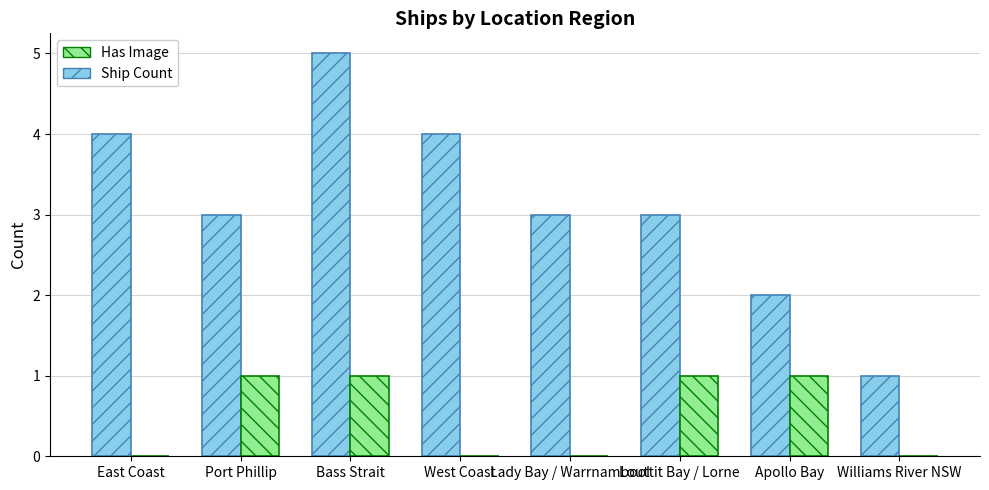

Count the Ship Count values in the range 3 to 4.

5